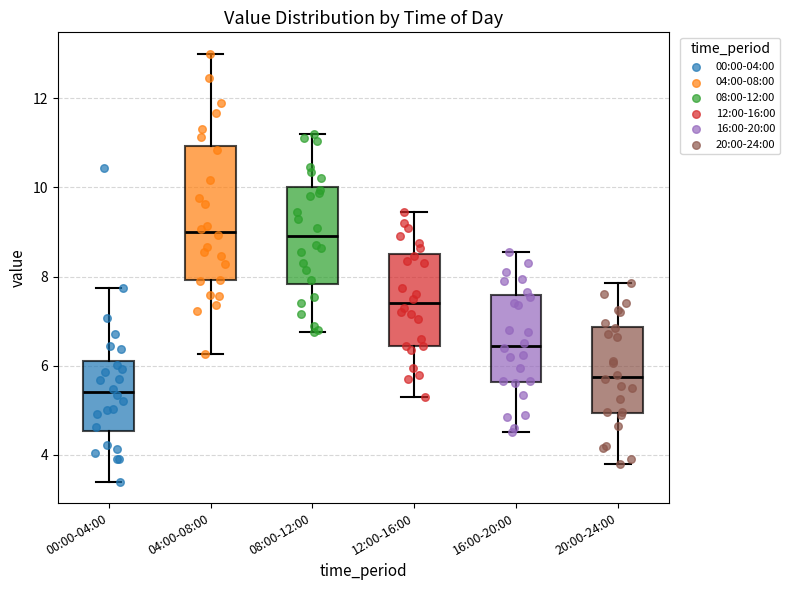

Reading left to right, read every box against the y-axis: the position of its median line, the range the box covers, and the ends of its whiskers. The values are not printed on the chart, so give them approximately, as read against the axis.

00:00-04:00: median 5.4, box 4.6 to 6.2, whiskers 3.4 to 7.8
04:00-08:00: median 9.0, box 8.0 to 11.0, whiskers 6.2 to 13.0
08:00-12:00: median 9.0, box 7.8 to 10.0, whiskers 6.8 to 11.2
12:00-16:00: median 7.4, box 6.4 to 8.6, whiskers 5.4 to 9.4
16:00-20:00: median 6.4, box 5.6 to 7.6, whiskers 4.6 to 8.6
20:00-24:00: median 5.8, box 5.0 to 6.8, whiskers 3.8 to 7.8